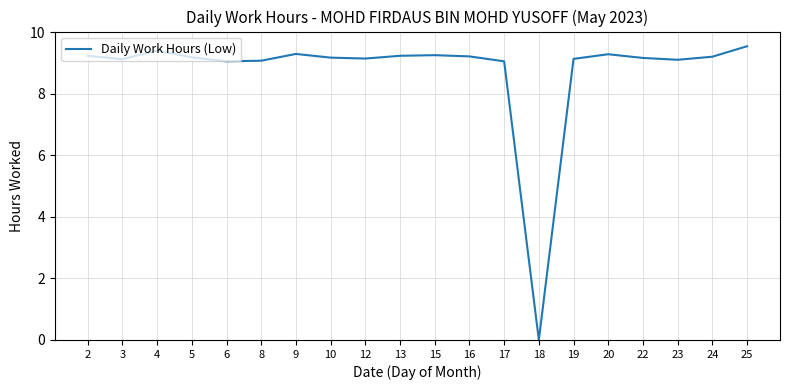

At which label is the value closest to 4?

18